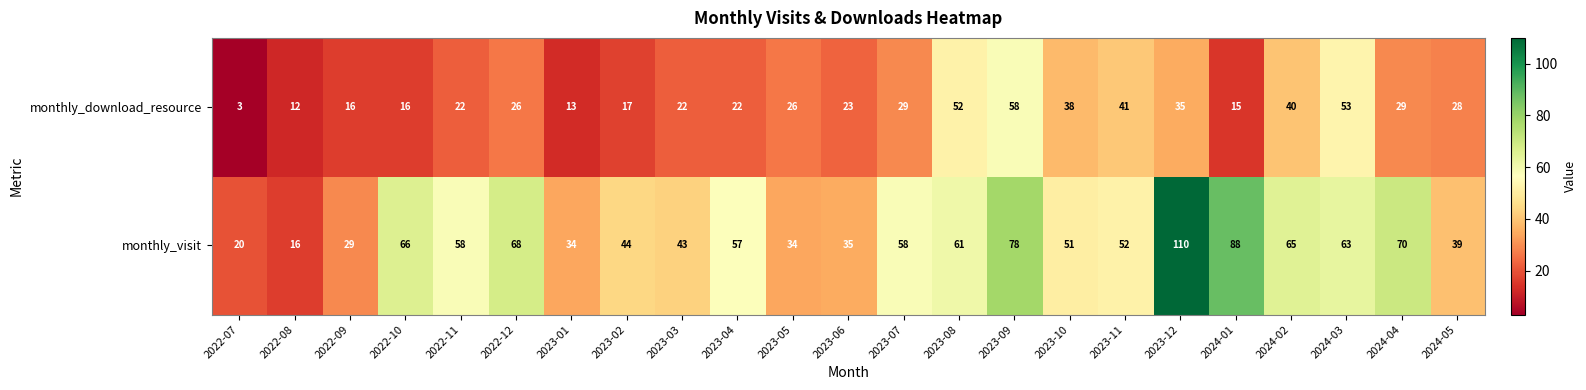

The monthly_visit series shows 57 at 2023-04. True or false?

True